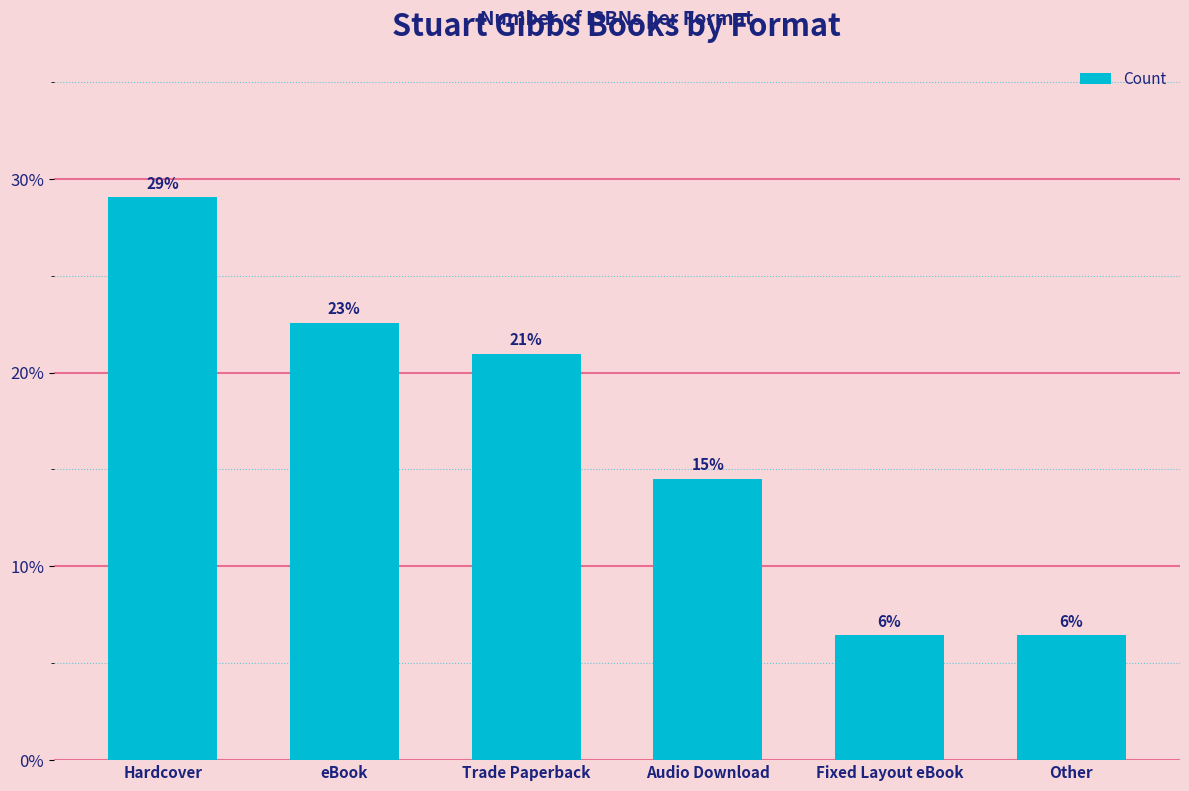

What is the sum of the values at Trade Paperback and Other?

27.4